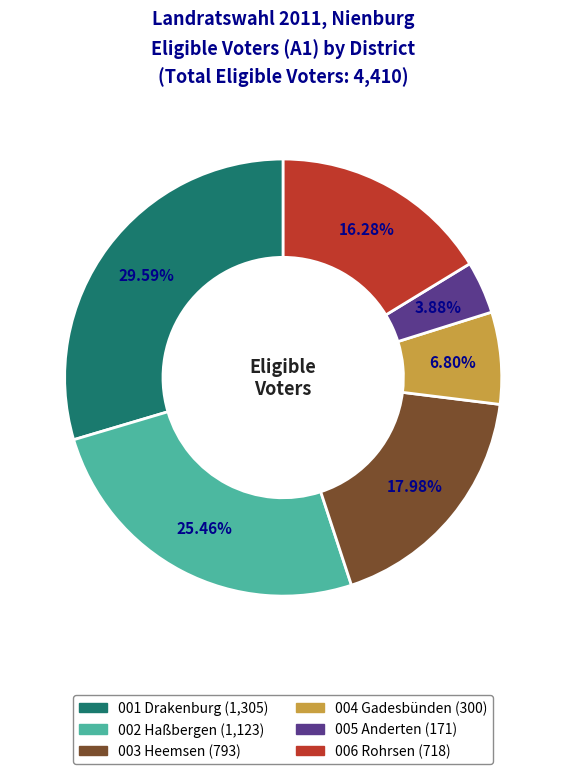

What is the largest slice in the pie chart?

001 Drakenburg